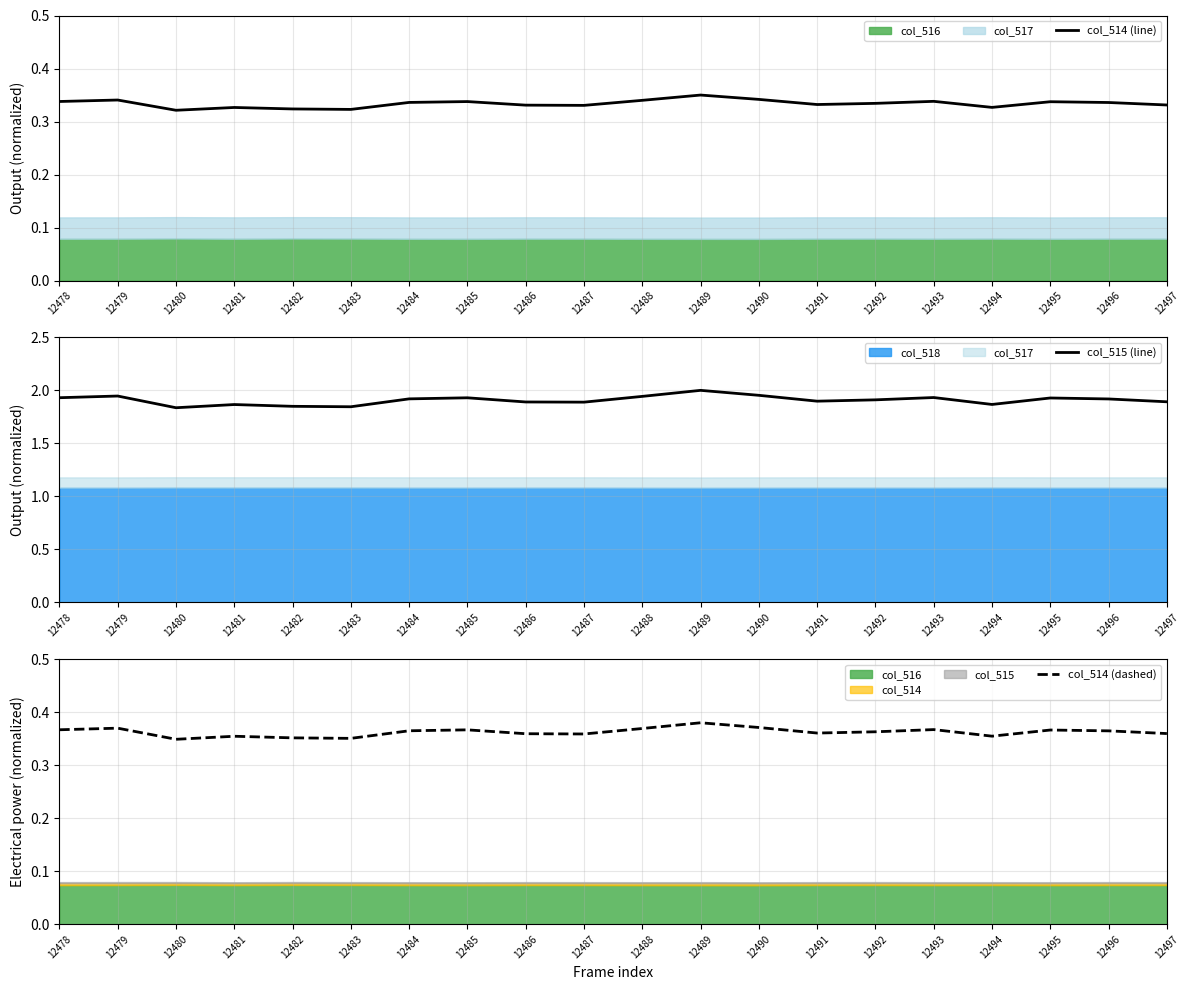

The col_514 (line) series shows 0.6 at 12486. True or false?

False